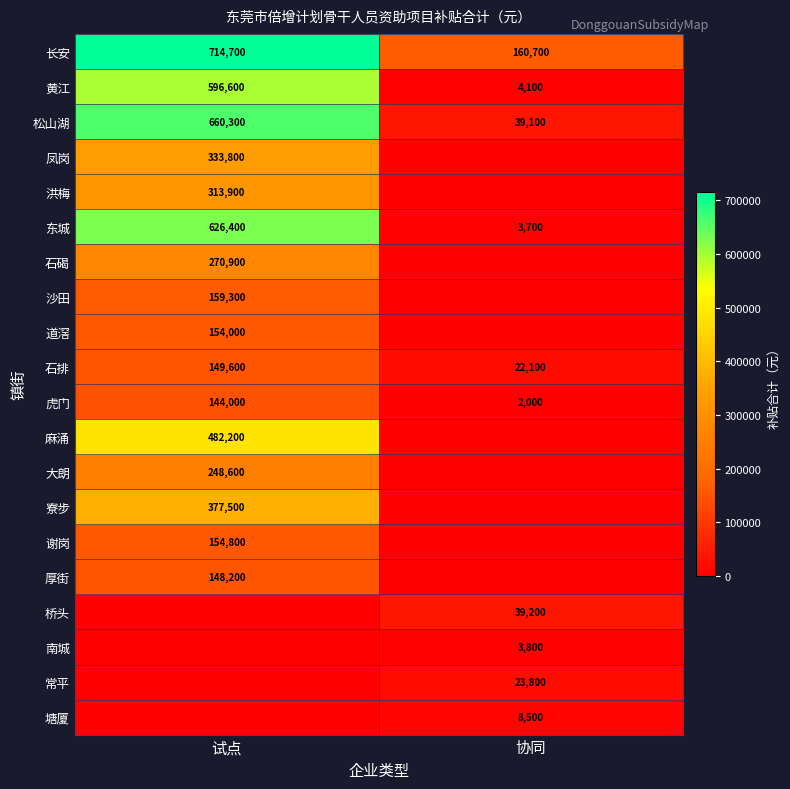

What is the spread (max minus min) of values at 试点?

714700